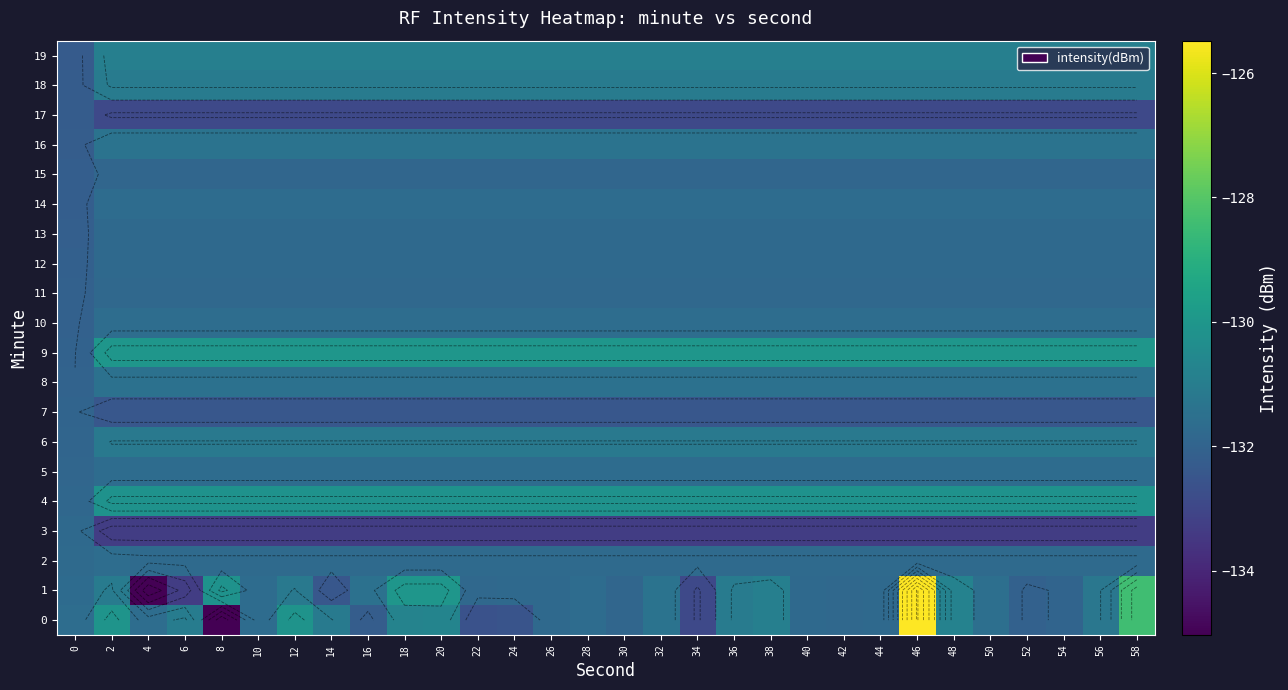

The value of 3 at 2 is -33.6. True or false?

False